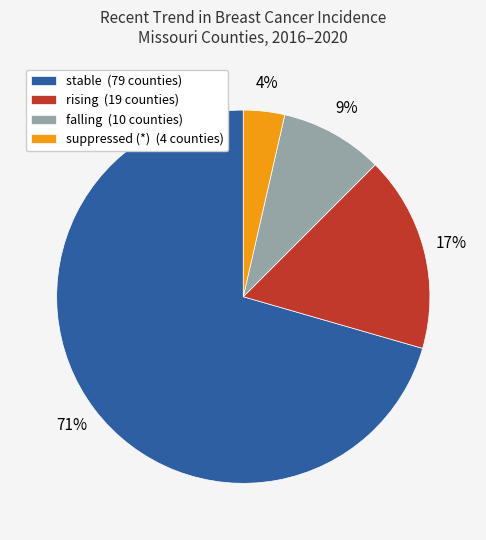

Rank the categories by value from highest to lowest.

stable (79 counties), rising (19 counties), falling (10 counties), suppressed (*) (4 counties)